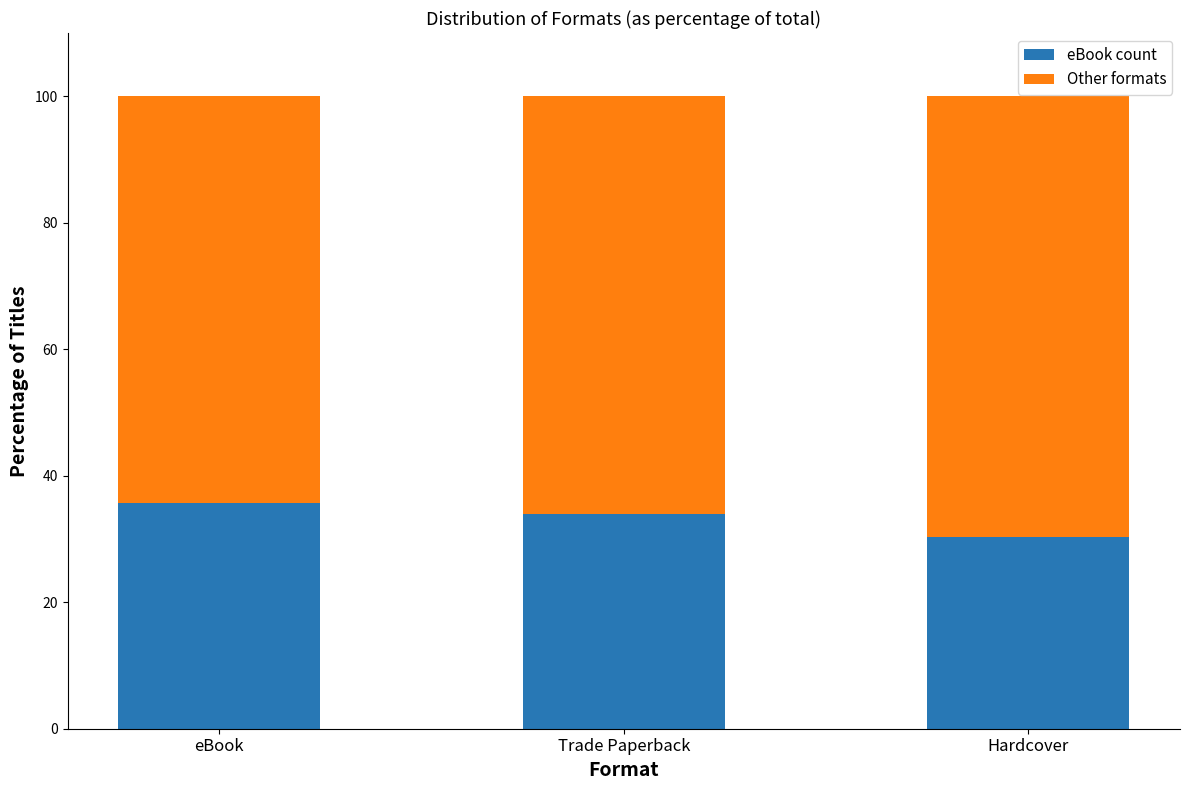

What is the difference between the maximum and minimum values in the eBook count series?

5.4